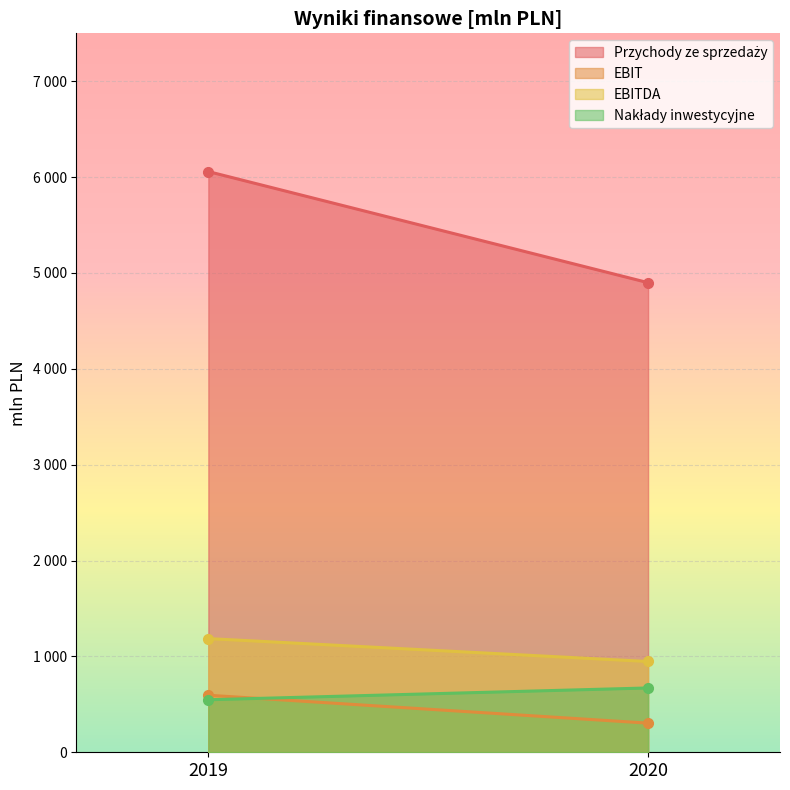

Is it true that Przychody ze sprzedaży equals 6058 at 2019?

True